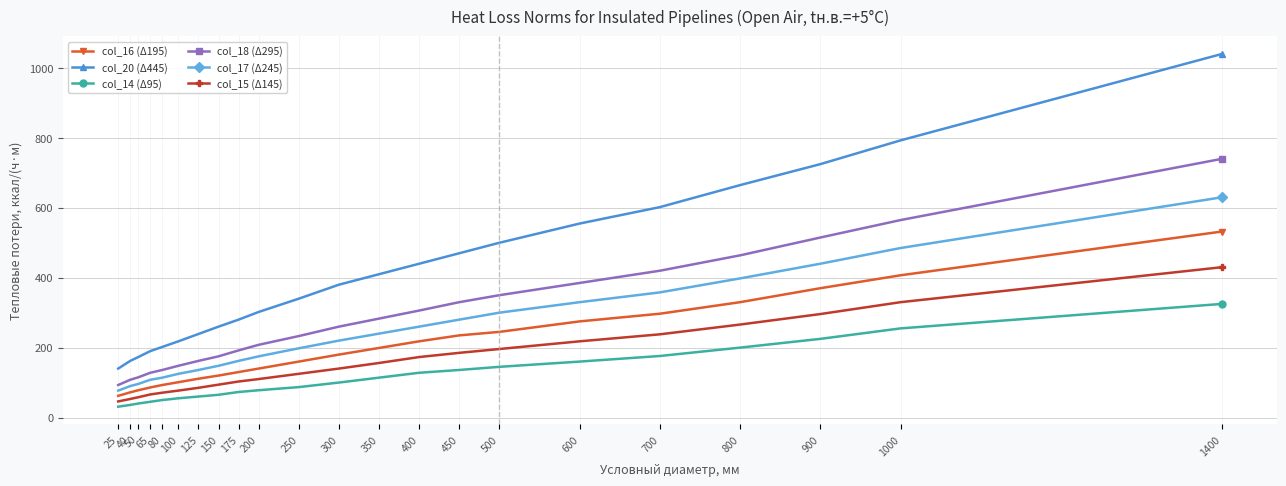

How many lines are shown in the chart?

6